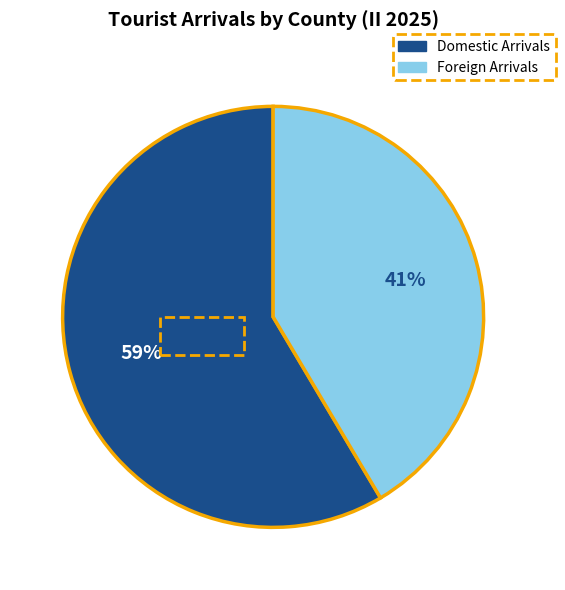

To the nearest percent, what is the average slice percentage?

50%